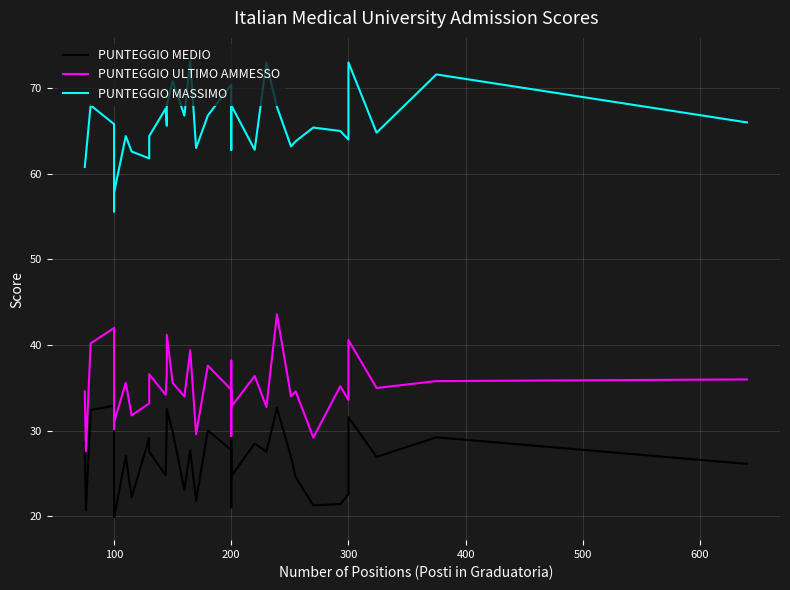

What is the difference between the maximum and minimum values in the PUNTEGGIO MASSIMO series?

17.6